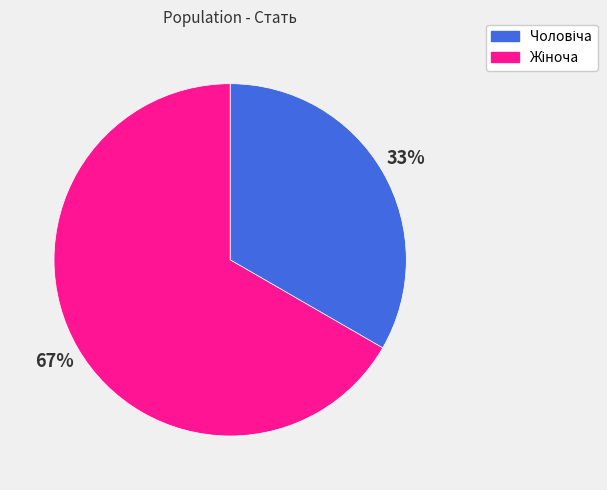

Does any single category account for the majority?

Yes